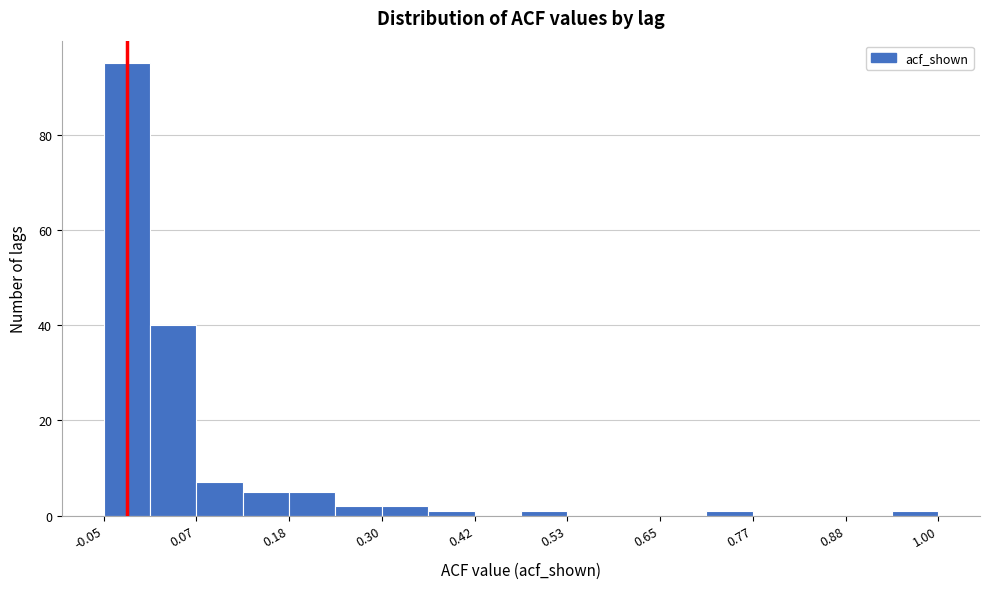

Around what value on the x-axis is the tallest bar? Give the approximate position of its centre, as read against the axis.

-0.02